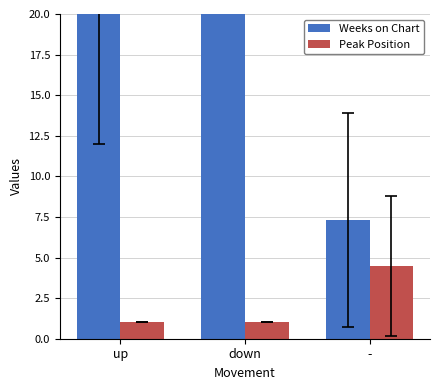

Count the number of data series in this chart.

2